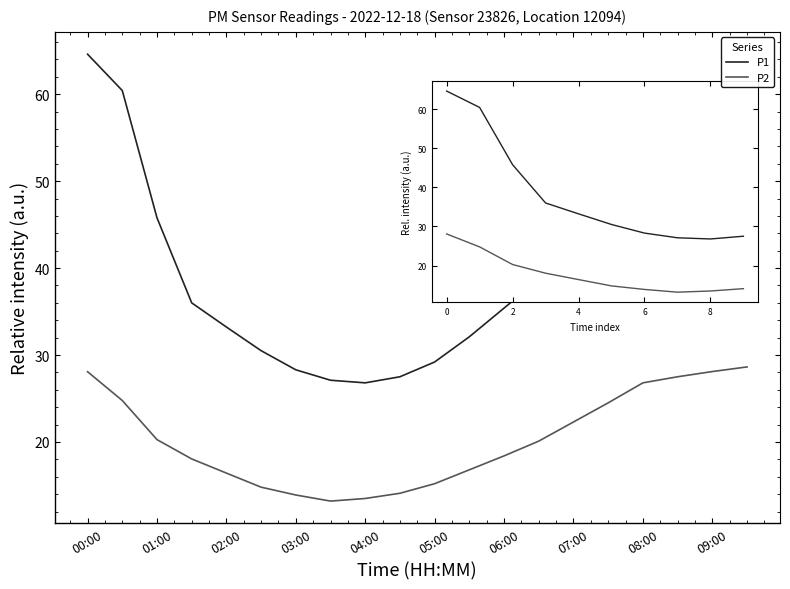

What is the sum of all P1 values?

829.9